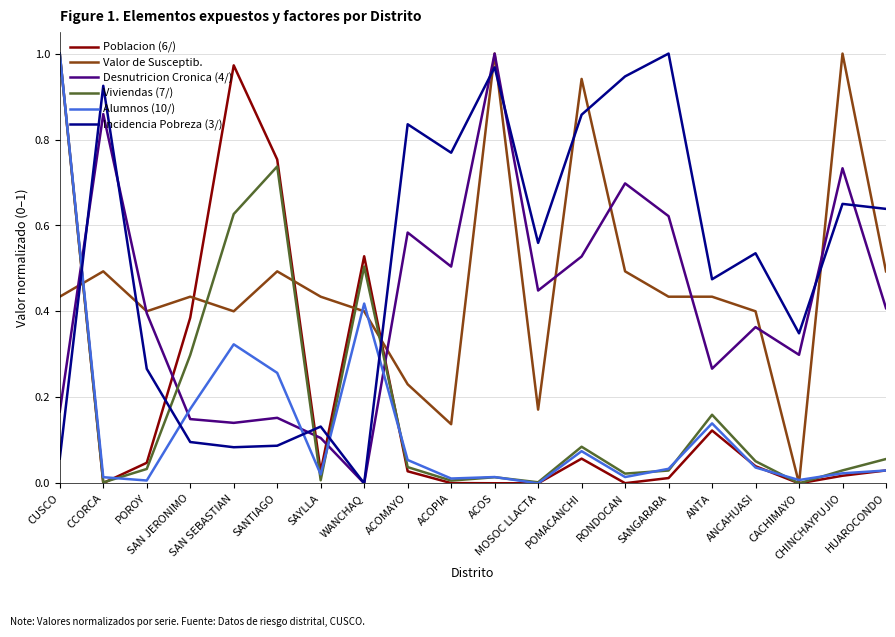

Which series ends up on top after the final intersection of Poblacion (6/) and Incidencia Pobreza (3/)?

Incidencia Pobreza (3/)